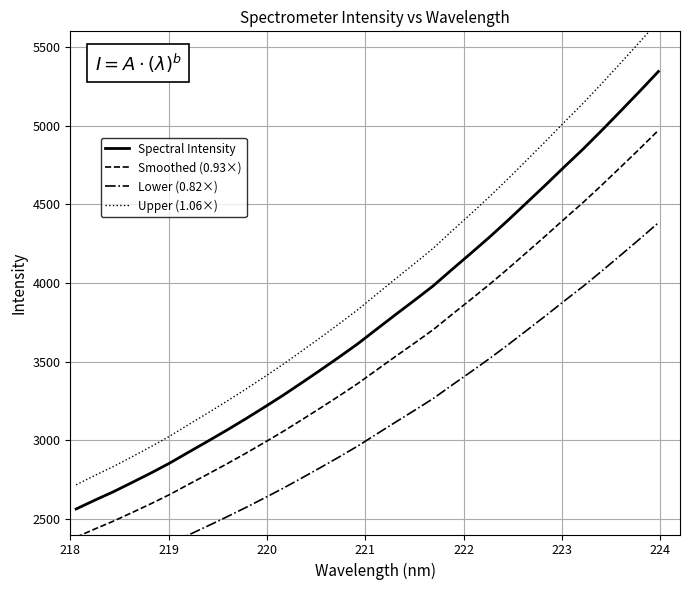

Reading left to right, what are all the values shown in this chart?

Spectral Intensity: 2562.4	2618.6	2672.9	2732.2	2792.4	2855.8	2924.8	2993.0	3062.5	3134.3	3208.6	3284.6	3364.6	3445.9	3528.9	3614.3	3706.8	3798.7	3889.0	3981.2	4085.2	4187.4	4291.3	4399.9	4512.0	4624.5	4739.7	4852.8	4972.1	5094.6	5218.2	5344.5
Smoothed (0.93×): 2383.1	2435.3	2485.8	2540.9	2596.9	2655.9	2720.1	2783.5	2848.2	2914.9	2984.0	3054.7	3129.1	3204.7	3281.9	3361.3	3447.3	3532.8	3616.8	3702.5	3799.3	3894.3	3990.9	4091.9	4196.2	4300.8	4408.0	4513.1	4624.0	4738.0	4852.9	4970.4
Lower (0.82×): 2101.2	2147.3	2191.8	2240.4	2289.8	2341.8	2398.3	2454.3	2511.3	2570.1	2631.1	2693.4	2759.0	2825.6	2893.7	2963.7	3039.6	3114.9	3189.0	3264.6	3349.9	3433.7	3518.8	3607.9	3699.9	3792.1	3886.6	3979.3	4077.1	4177.6	4278.9	4382.5
Upper (1.06×): 2716.2	2775.8	2833.3	2896.1	2959.9	3027.2	3100.3	3172.6	3246.3	3322.3	3401.2	3481.7	3566.5	3652.6	3740.7	3831.2	3929.2	4026.6	4122.4	4220.1	4330.4	4438.7	4548.7	4663.8	4782.8	4901.9	5024.1	5143.9	5270.4	5400.3	5531.3	5665.2